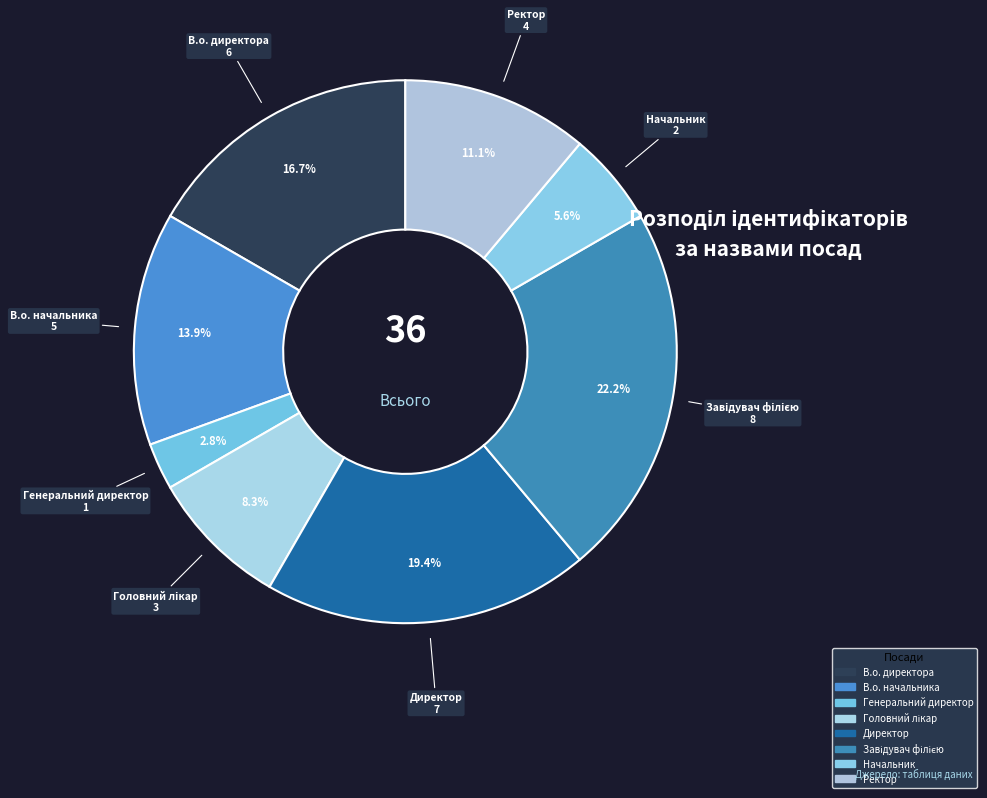

The В.о. директора slice represents 25% of the pie. True or false?

False